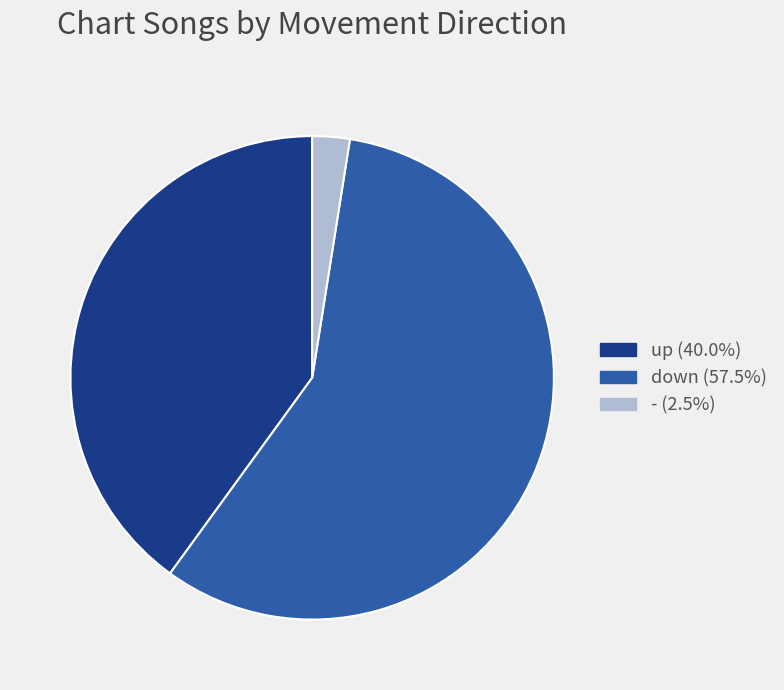

What is the ratio of the value at up (40.0%) to the value at - (2.5%)?

16.0